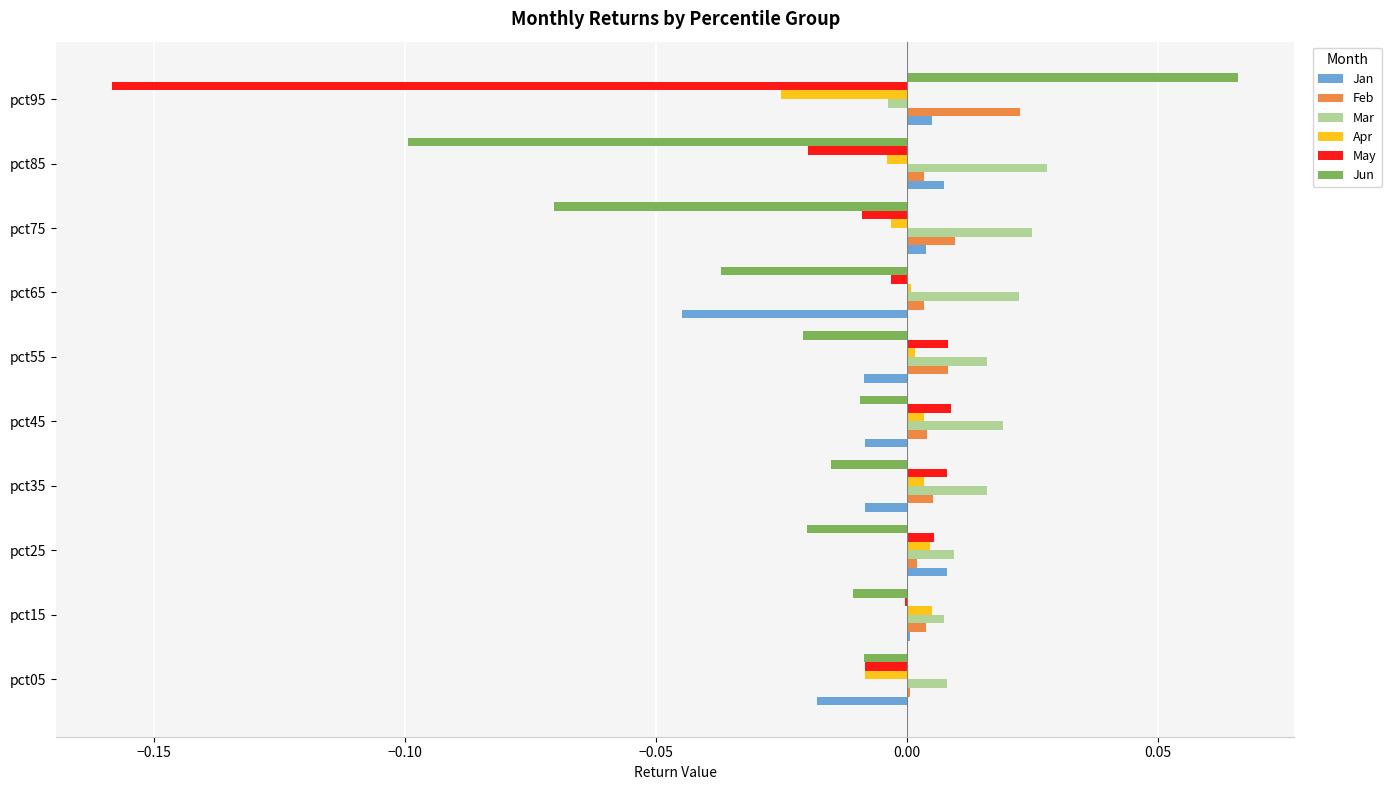

True or false: May has a value of -0.0 at pct15.

True